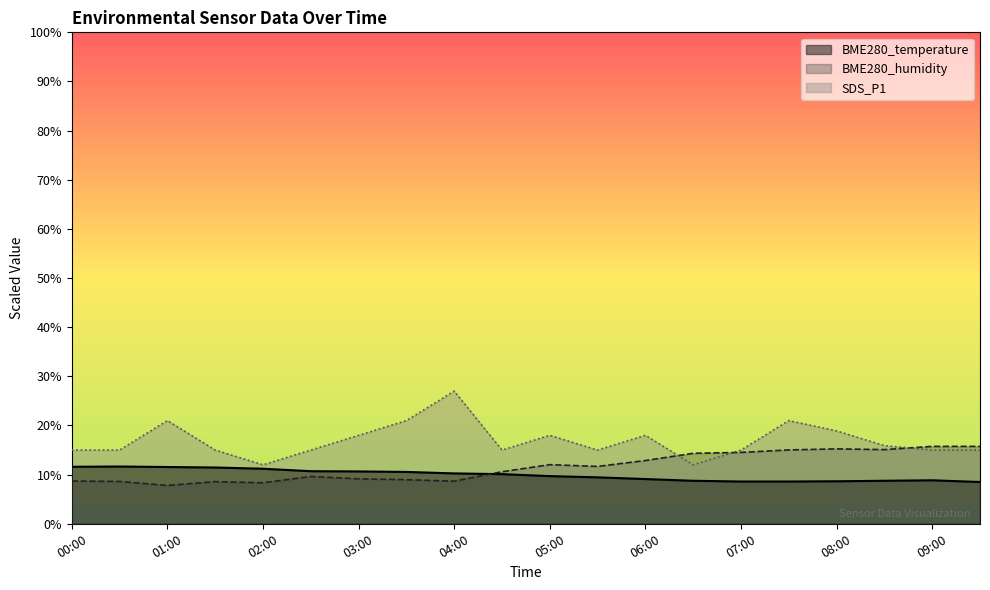

Is it true that BME280_temperature equals 8.6 at 07:00?

True